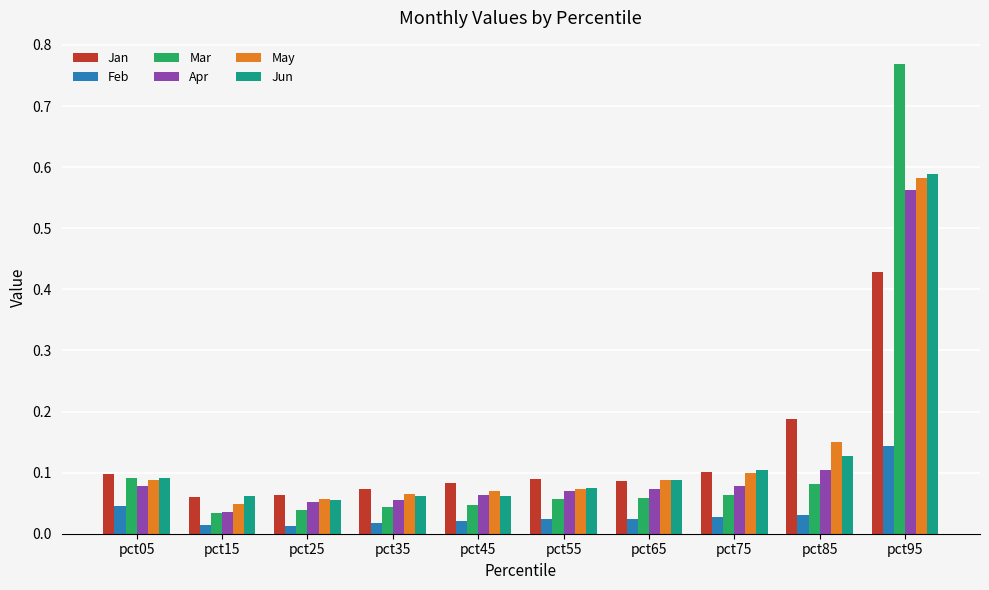

How many distinct data groups are displayed?

6